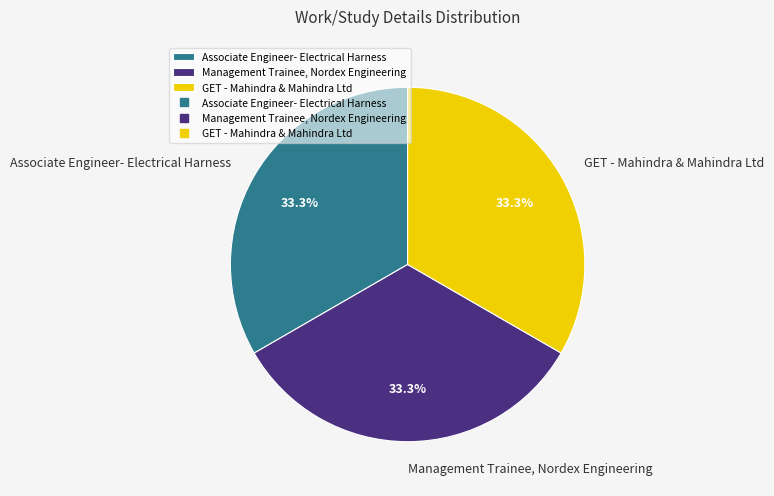

To the nearest percent, what is the average slice percentage?

33%